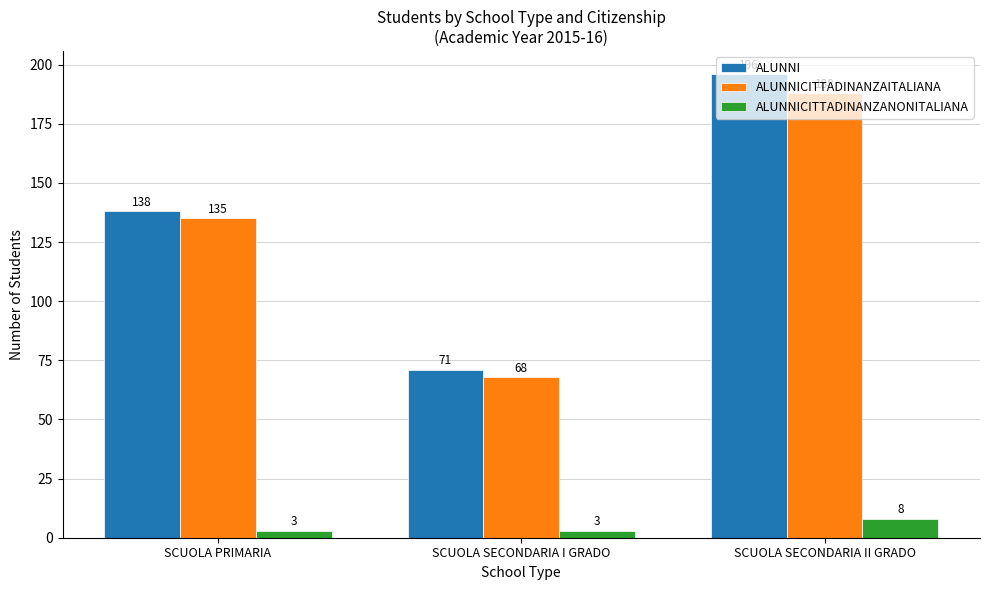

Which series changed the most between SCUOLA PRIMARIA and SCUOLA SECONDARIA II GRADO?

ALUNNI